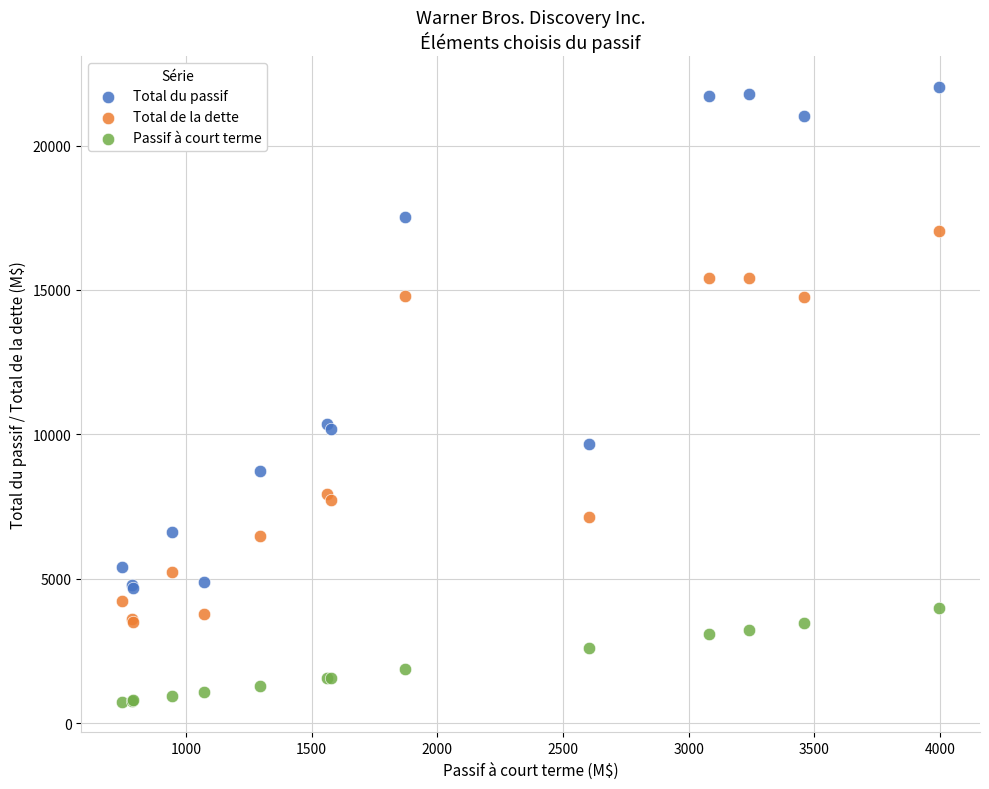

Which series contains the lowest Y value?

Passif à court terme